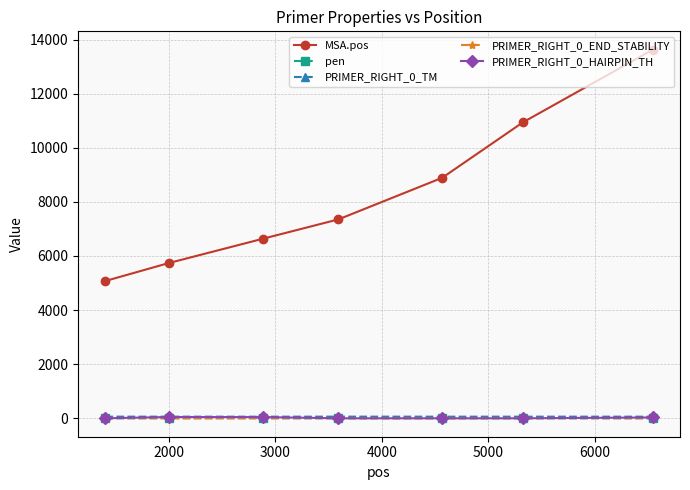

What is the value of the PRIMER_RIGHT_0_TM point at the 1st from the left?

60.4